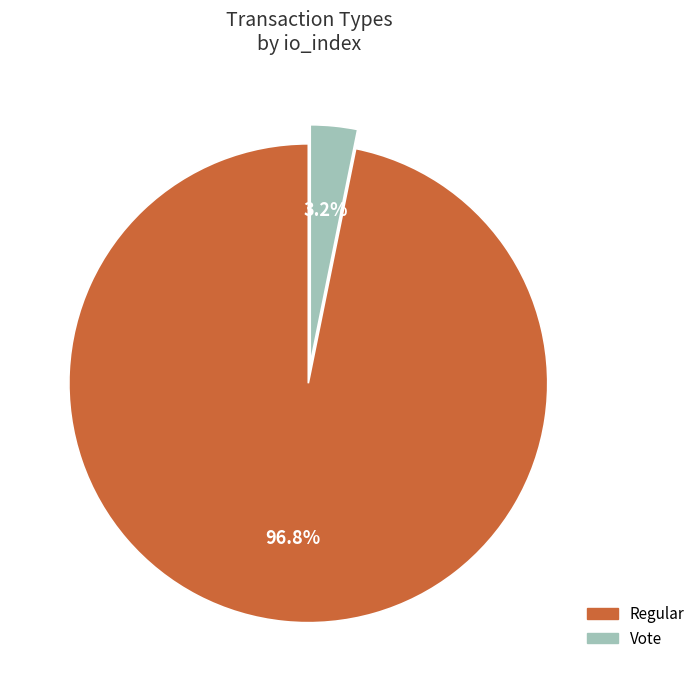

What is the largest slice in the pie chart?

Regular